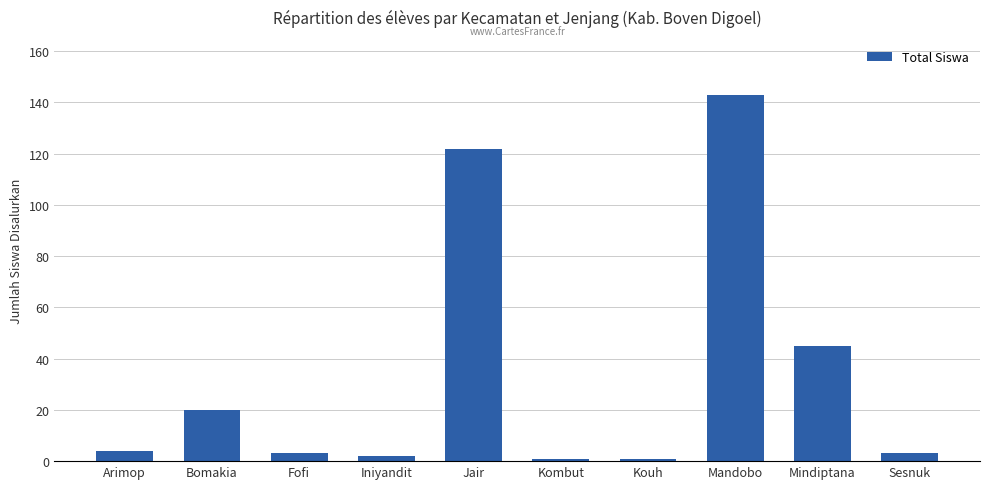

What is the difference between the maximum and second lowest values?

142